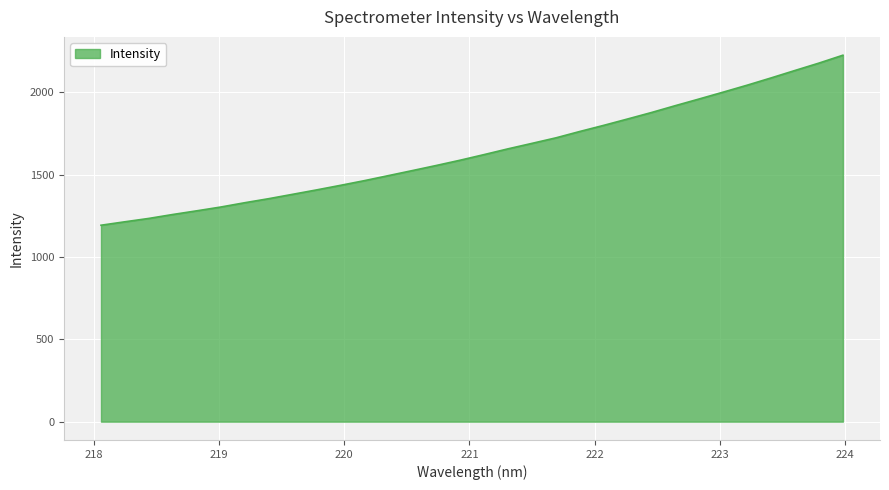

What is the difference between the maximum and minimum values?

1032.6